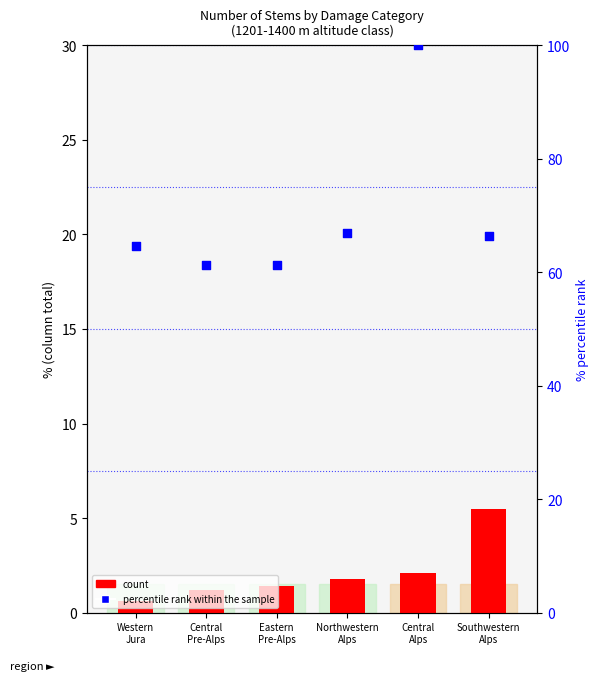

At how many categories does at least one series exceed 6?

6